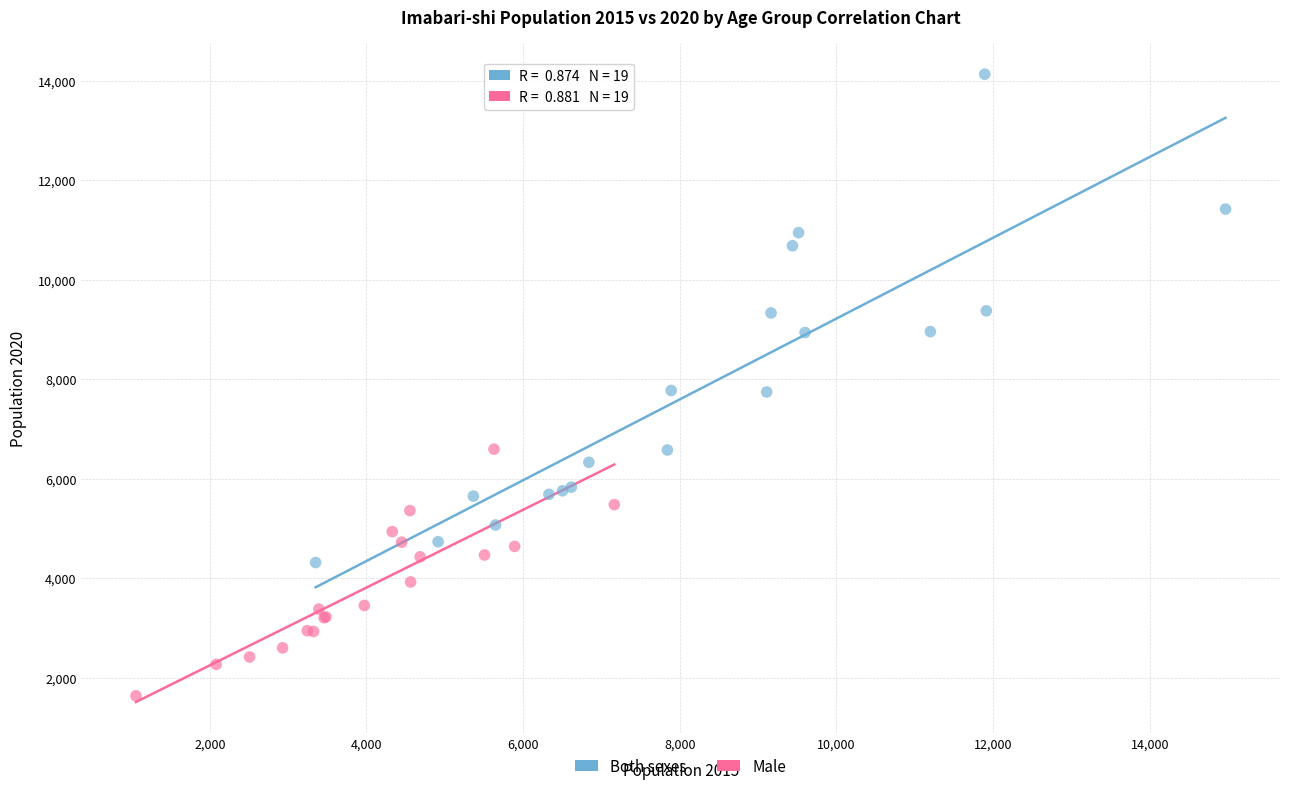

Which series reaches the minimum Y coordinate?

Male